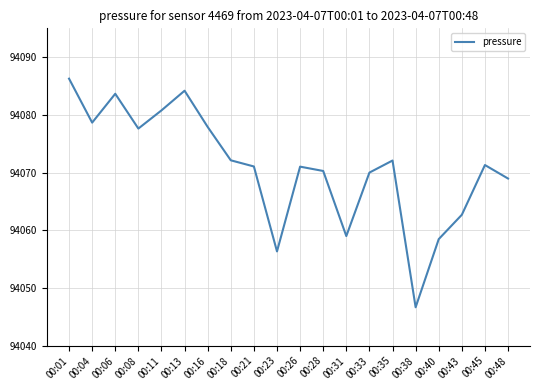

Which category has the lowest value across all series?

00:38